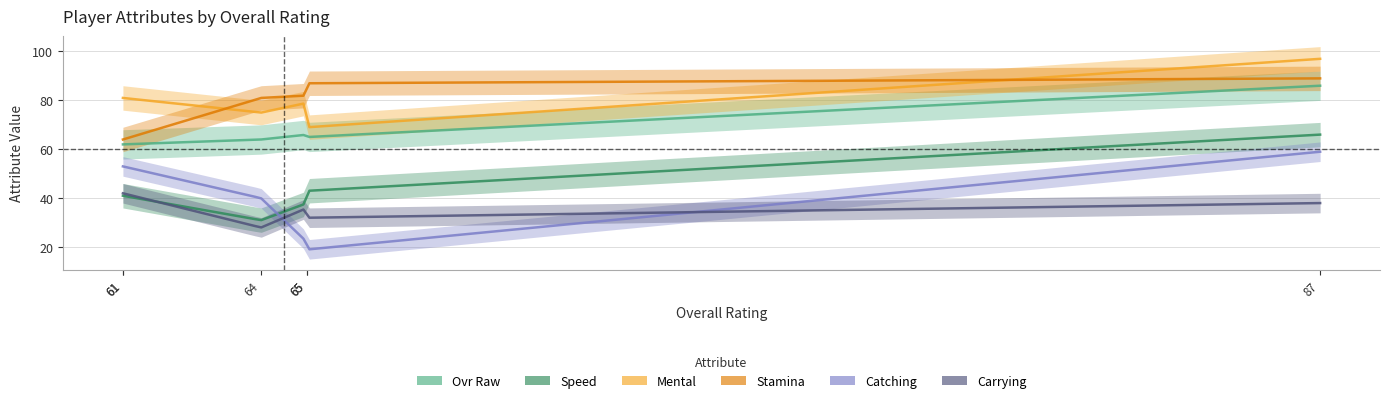

True or false: stamina has more than 2 interior local peaks.

False